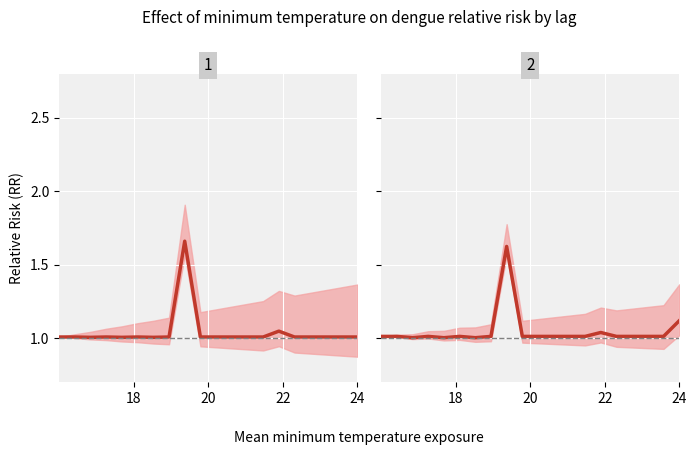

The RR lag 1 series shows 1.4 at 17. True or false?

False